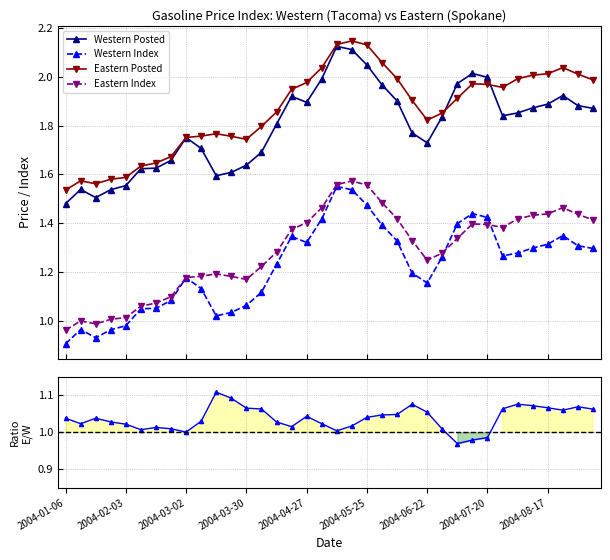

True or false: Western Index and Western Posted cross at least once.

False